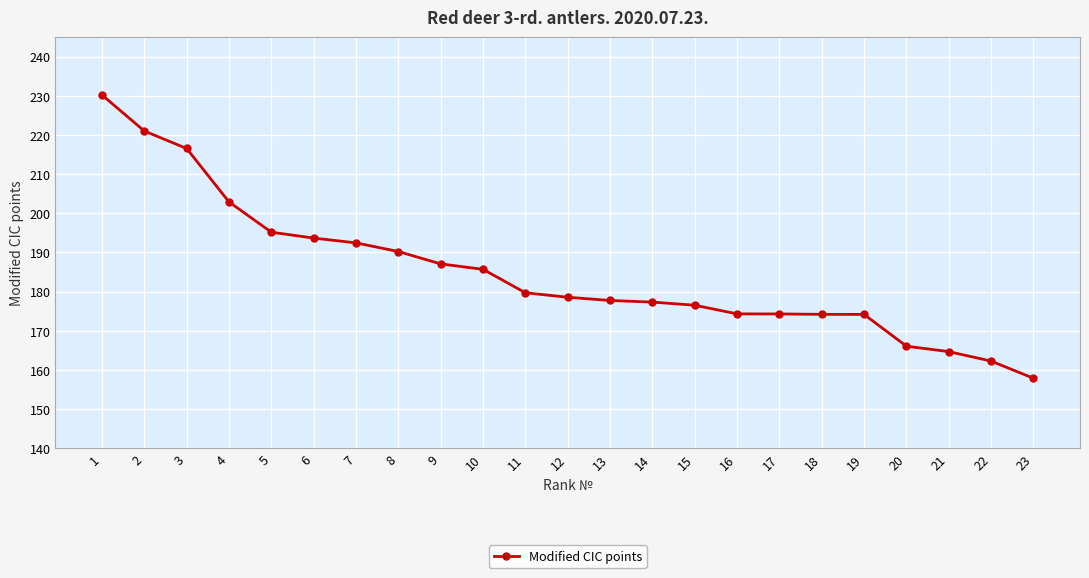

What is the smallest value displayed?

157.9